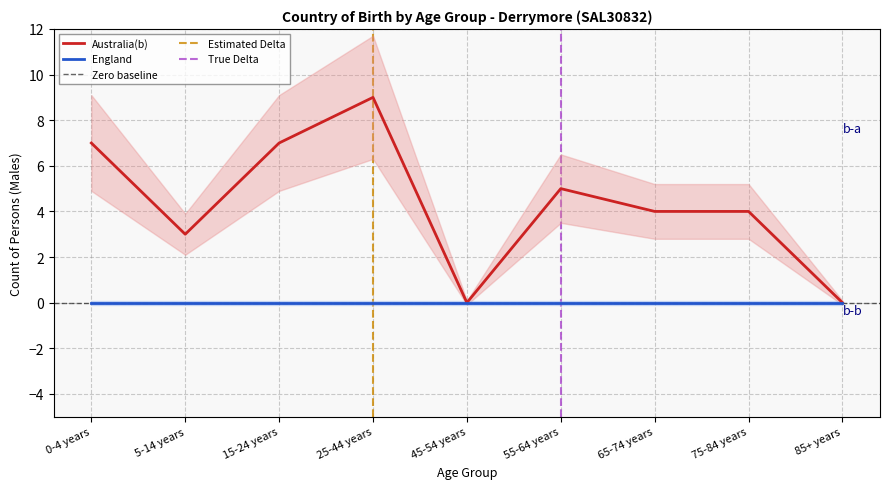

What is the change in value from 65-74 years to 85+ years?

-4